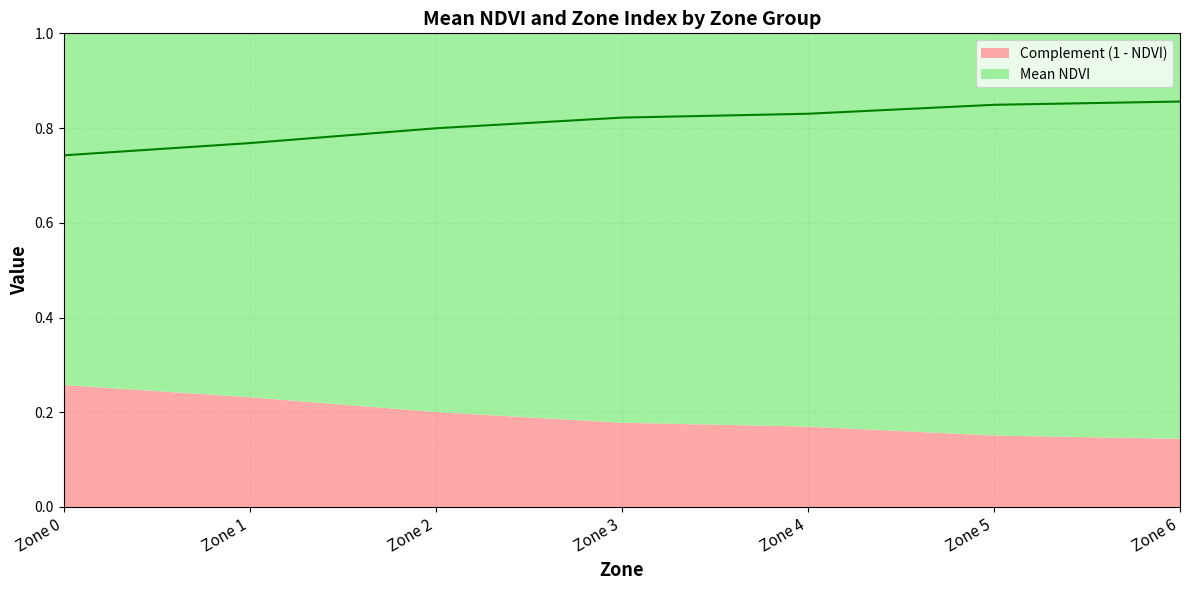

Reading right to left, list all the values displayed in this chart.

0.9	0.8	0.8	0.8	0.8	0.8	0.7